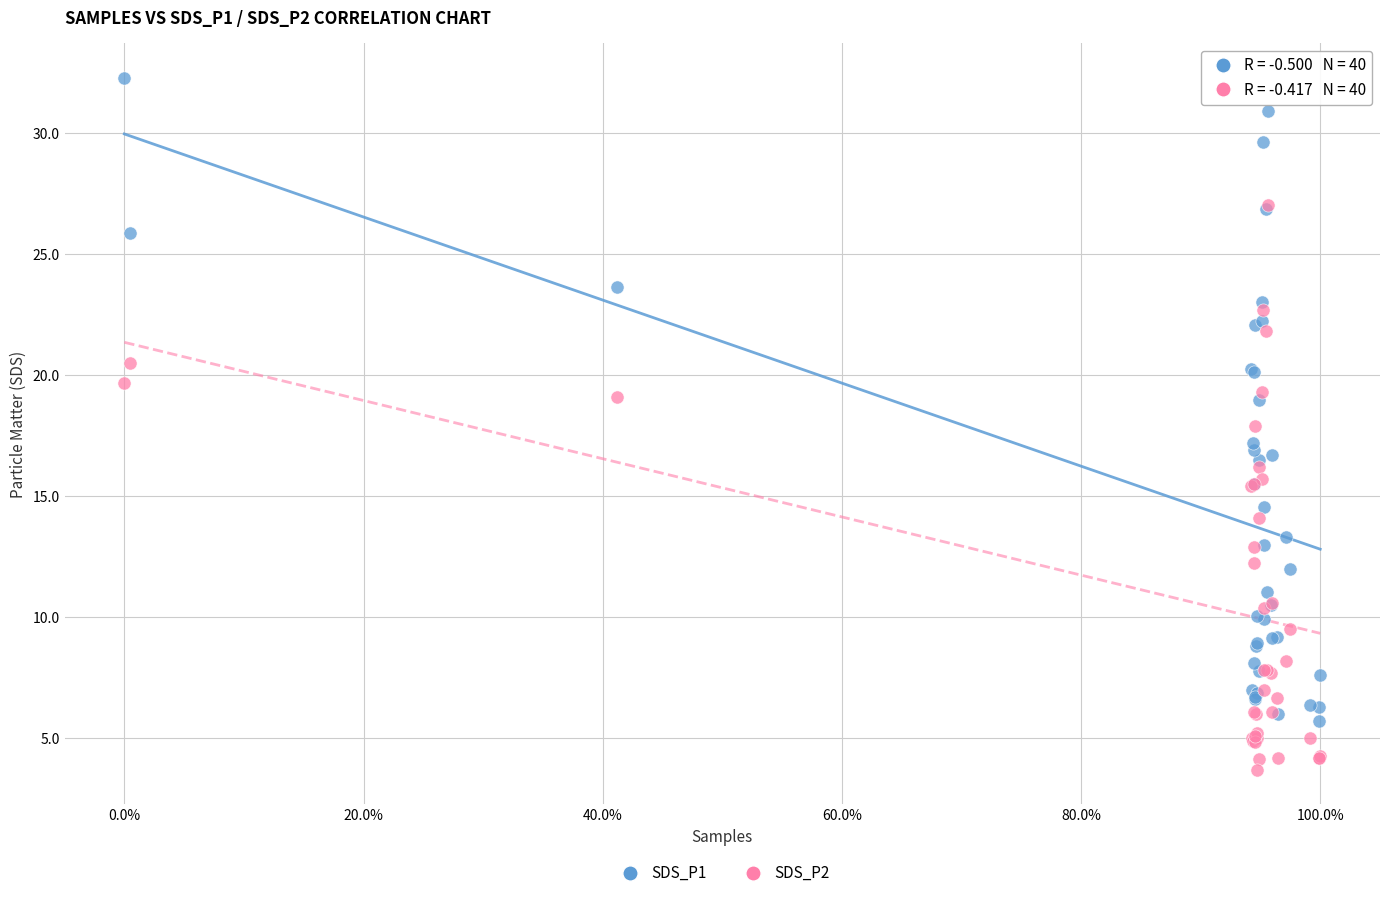

Which series contains the lowest Y value?

SDS_P2